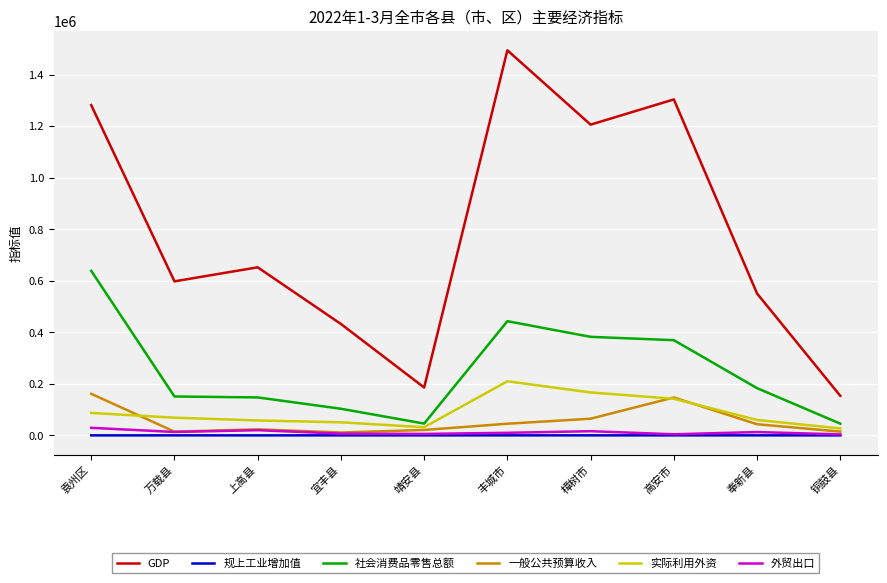

True or false: 外贸出口 and 社会消费品零售总额 intersect in this chart.

False